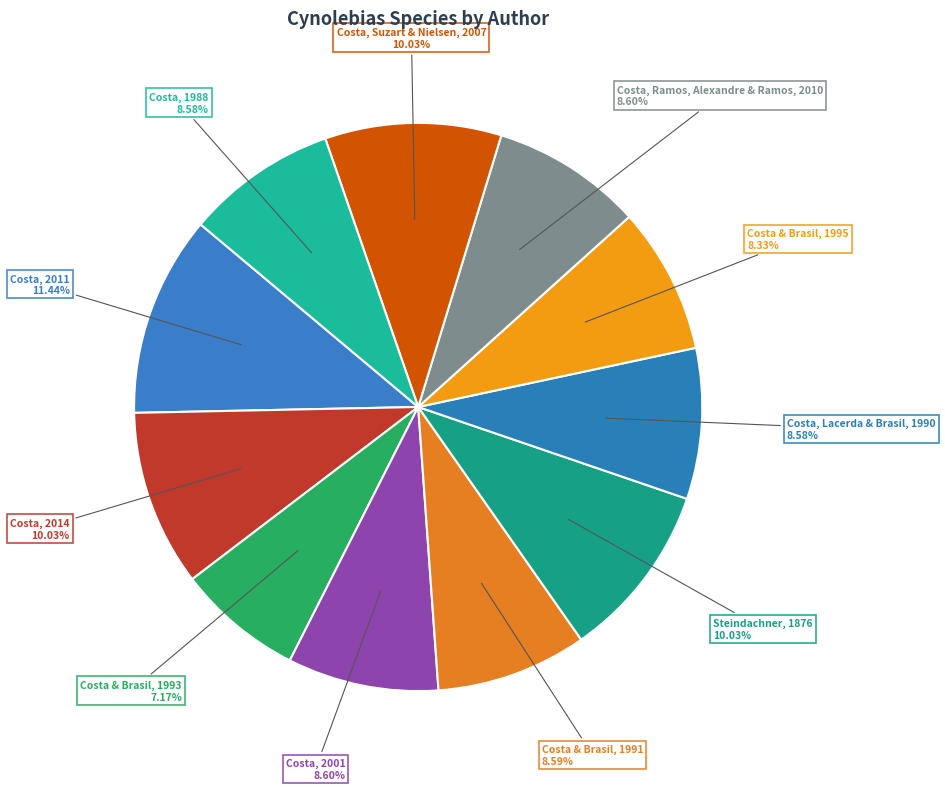

To the nearest percent, what percentage of the pie is Costa, Lacerda & Brasil, 1990?

9%